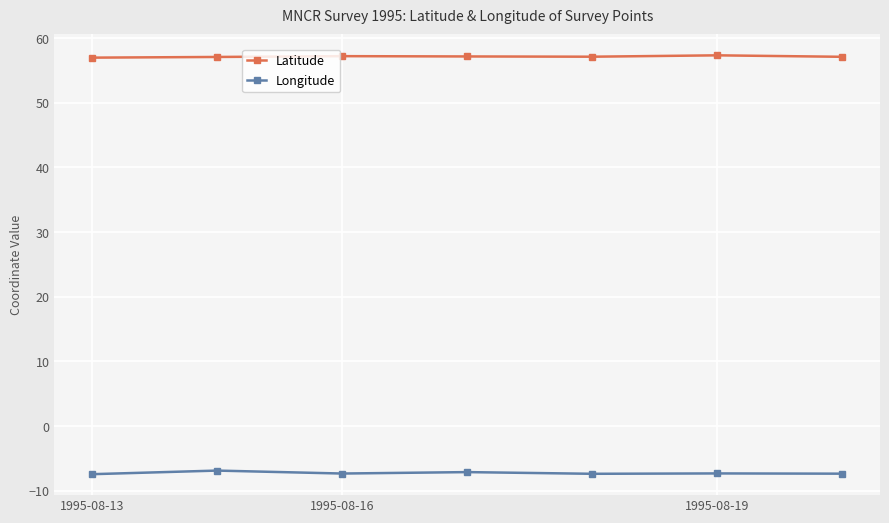

True or false: Longitude and Latitude intersect in this chart.

False